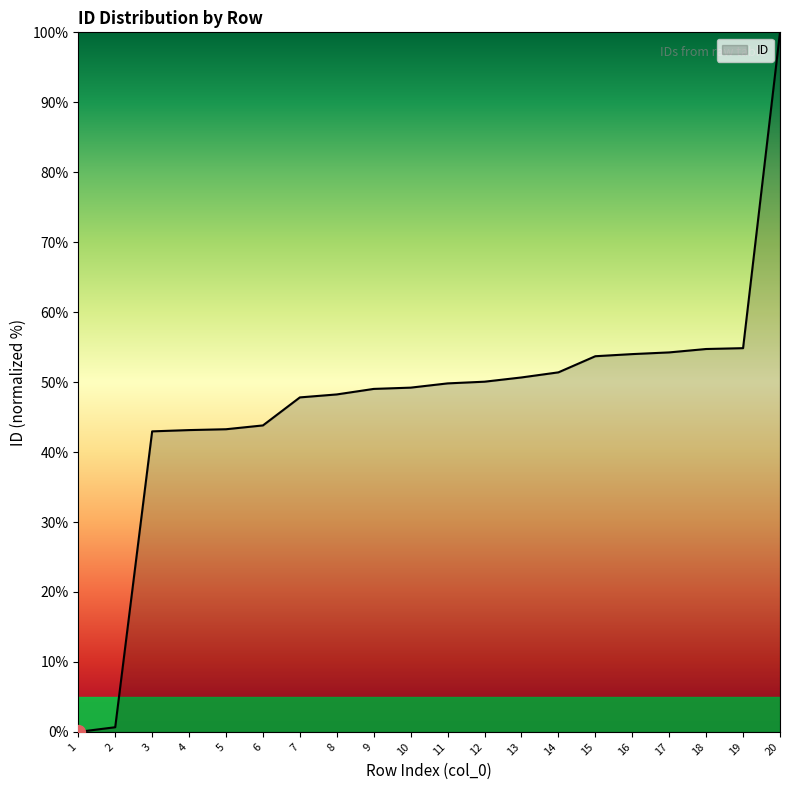

What is the average value?

47.1